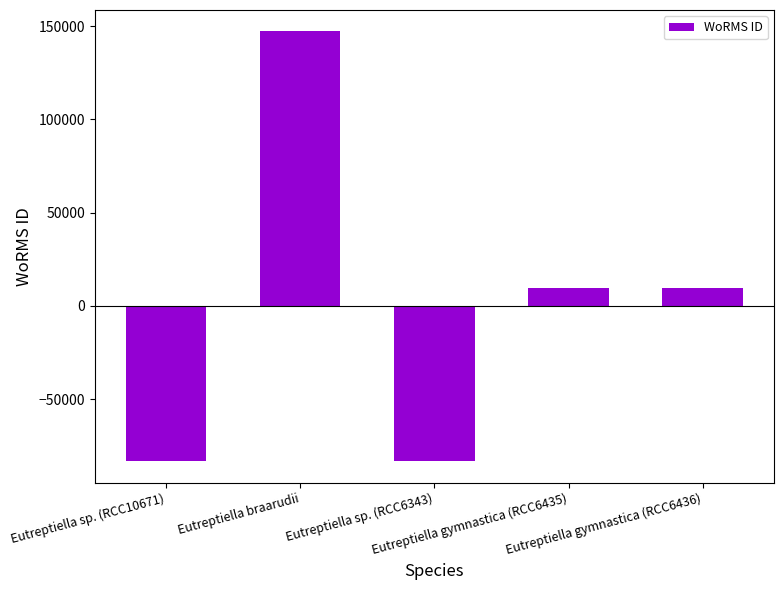

Count the number of data series in this chart.

1